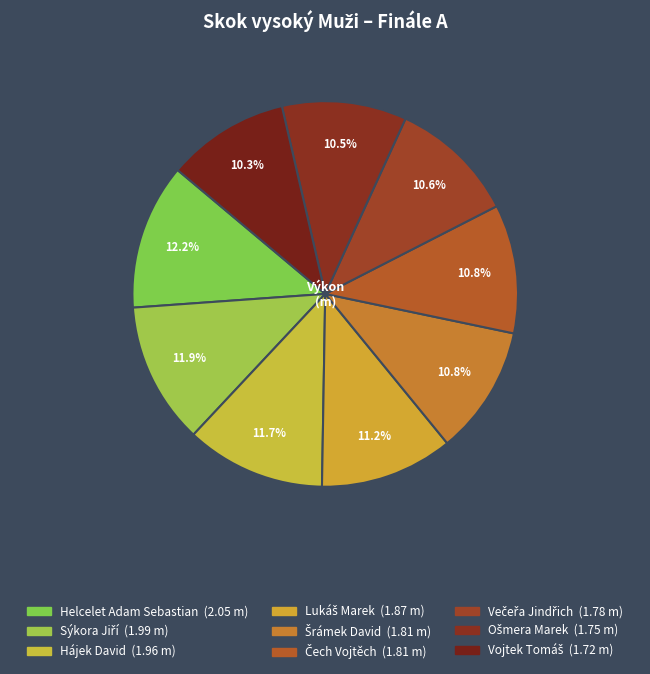

Count the number of slices in the pie.

9